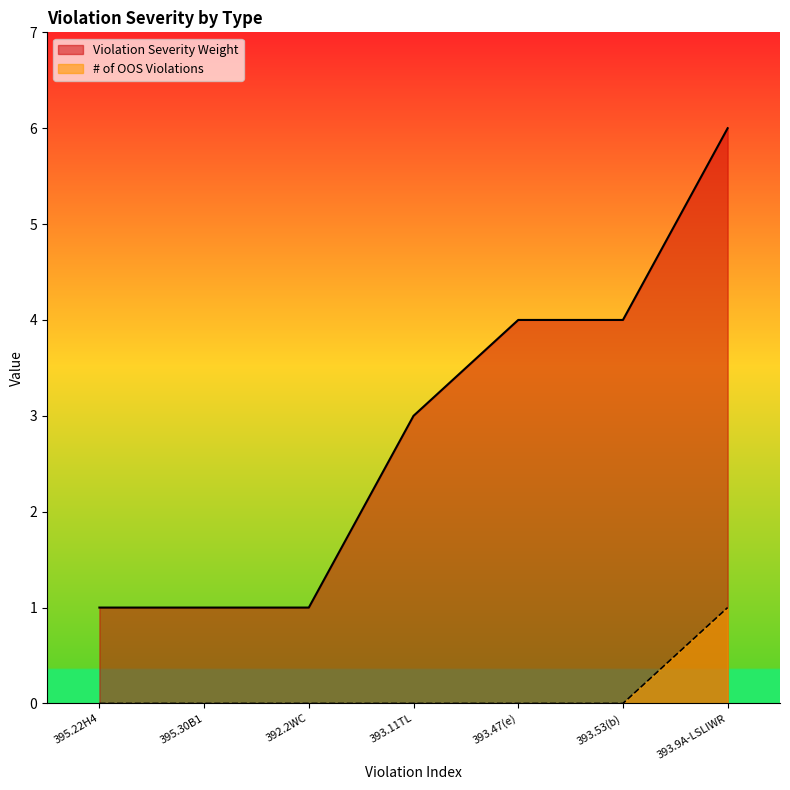

How many # of OOS Violations values are between 0 and 1?

7